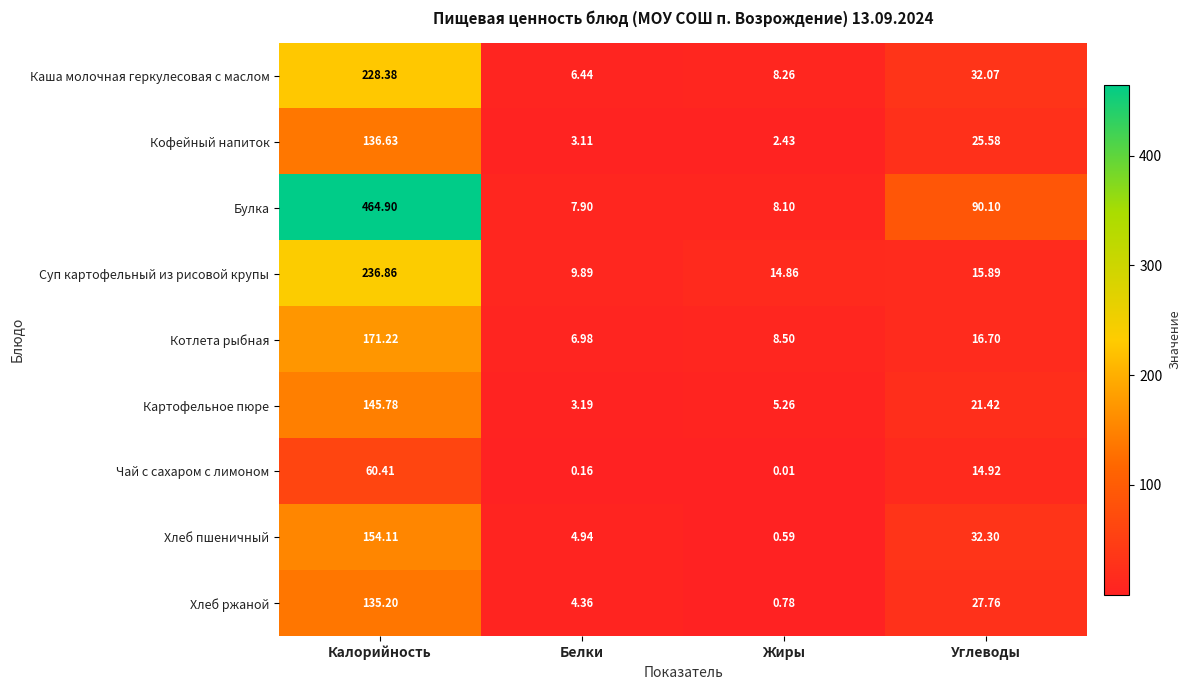

At how many categories does at least one series exceed 196?

1